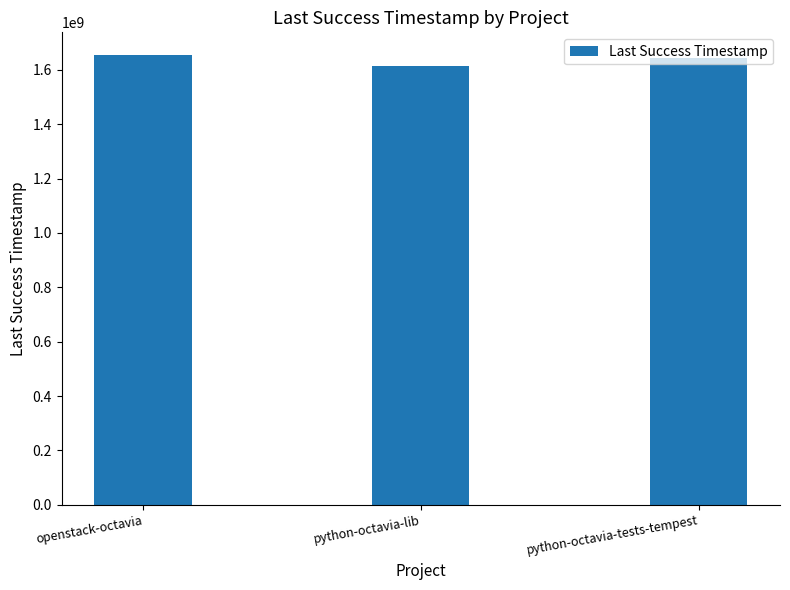

What is the sum of all values?

4916277882